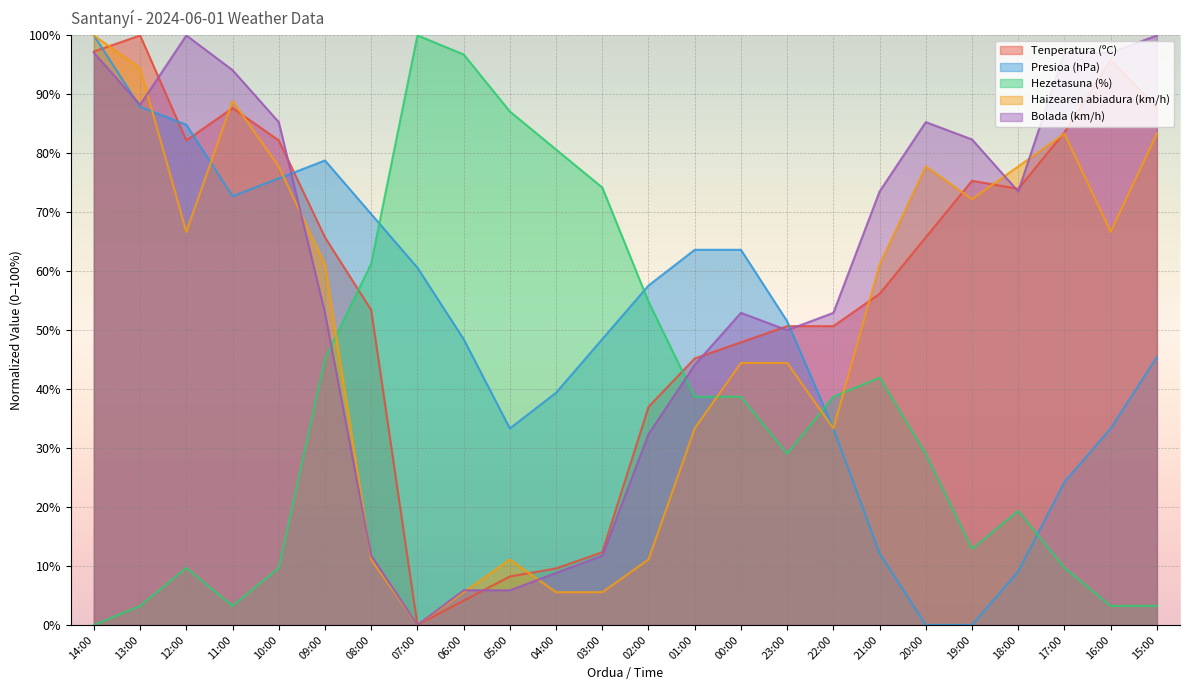

Does the chart display data point markers on the line(s)?

No